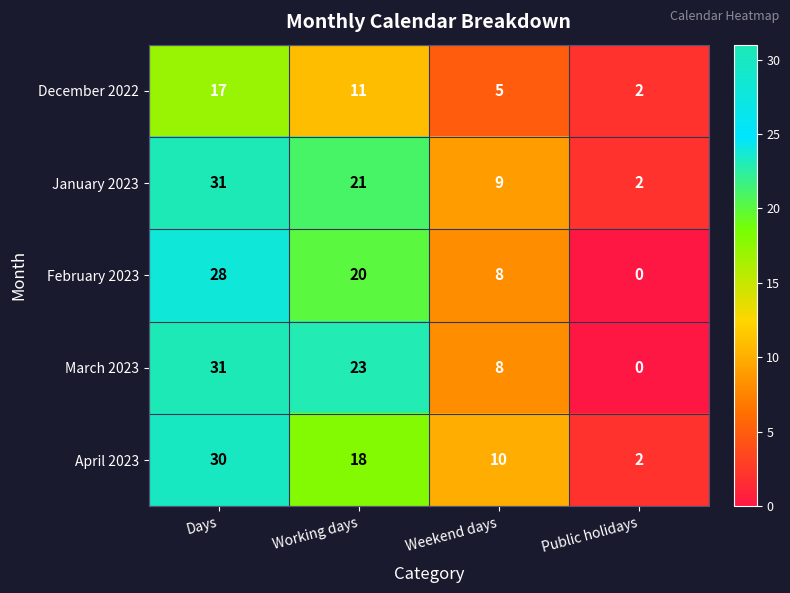

Reading right to left, list all the values displayed in this chart.

December 2022: 2	5	11	17
January 2023: 2	9	21	31
February 2023: 0	8	20	28
March 2023: 0	8	23	31
April 2023: 2	10	18	30